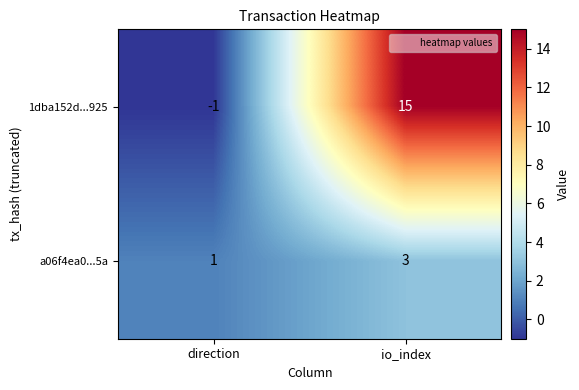

Reading left to right, list all the values displayed in this chart.

1dba152d...925: -1	15
a06f4ea0...5a: 1	3